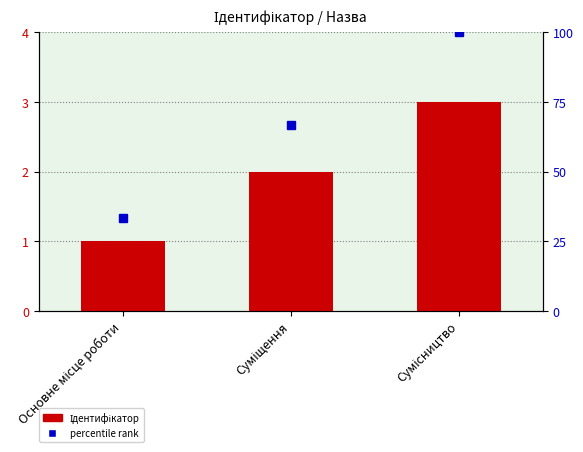

Does the chart contain any negative values?

No